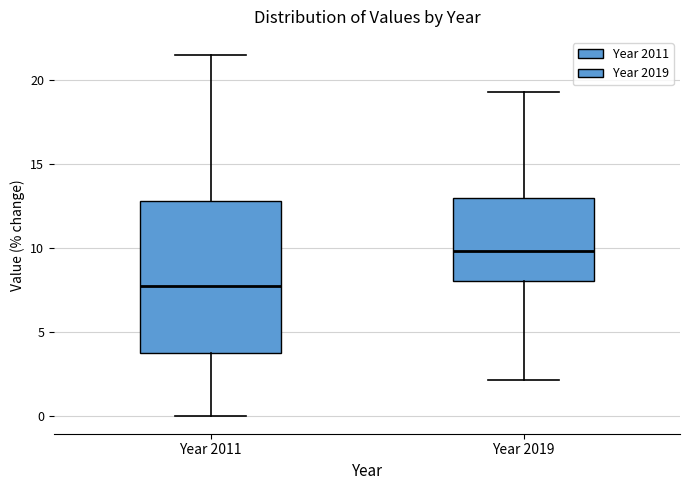

Which box is the tallest, from its lower edge to its upper edge?

Year 2011